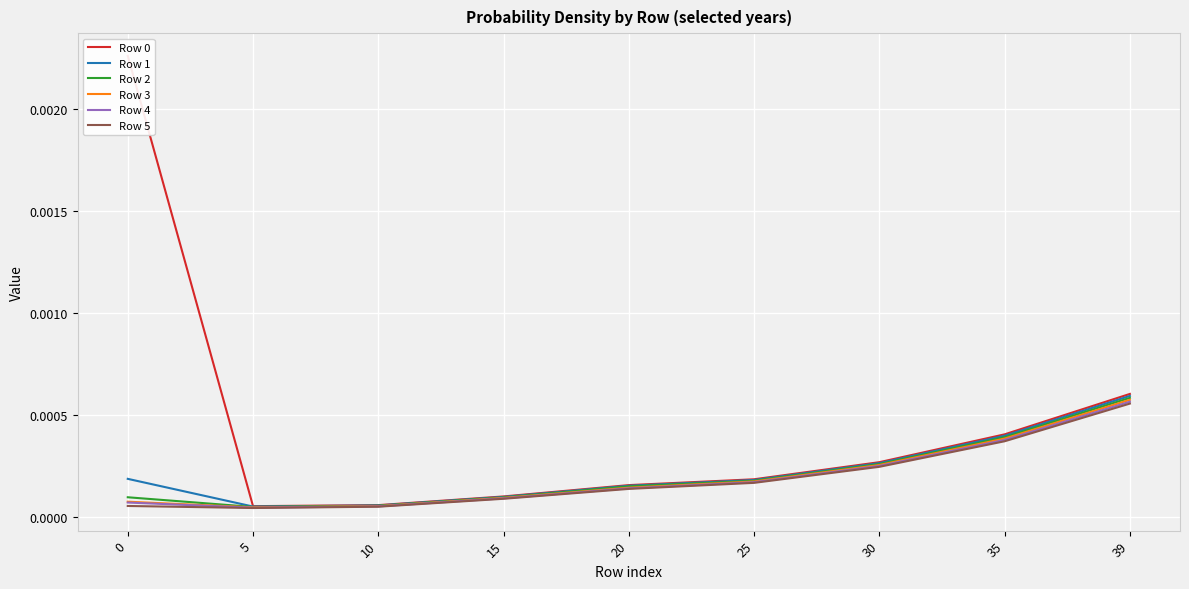

Which series has the largest total across all categories?

Row 0